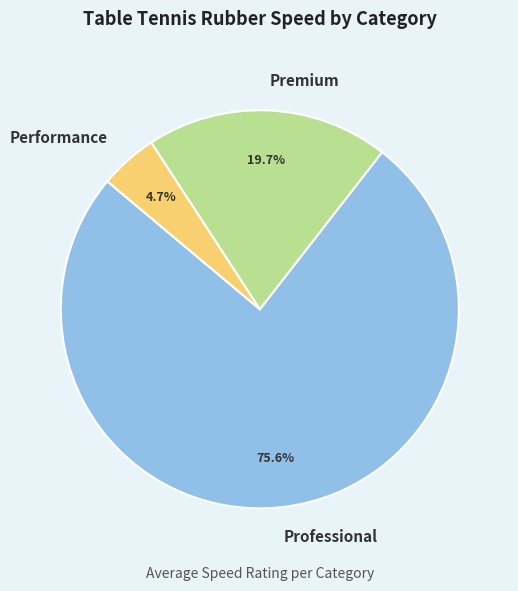

To the nearest percent, what is the average slice percentage?

33%